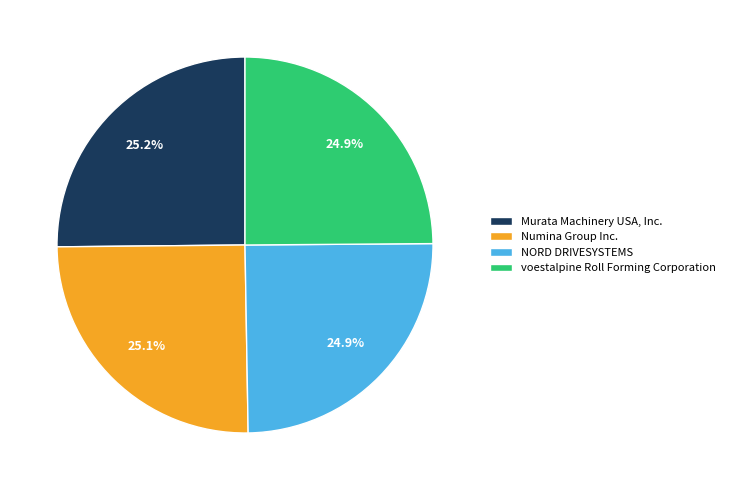

To the nearest percent, what portion does voestalpine Roll Forming Corporation represent?

25%